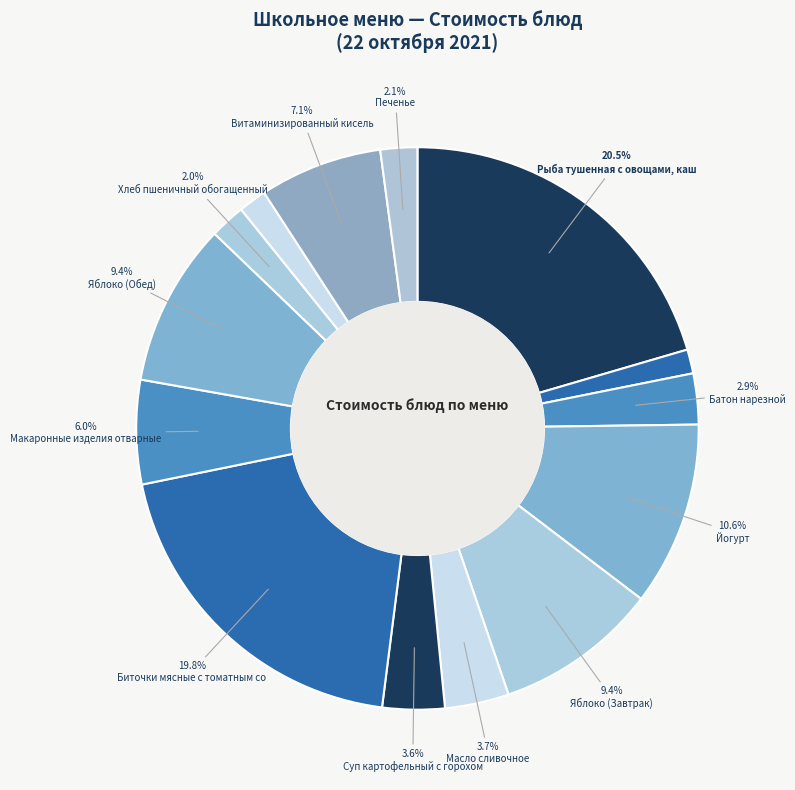

How many slices are in this pie chart?

14